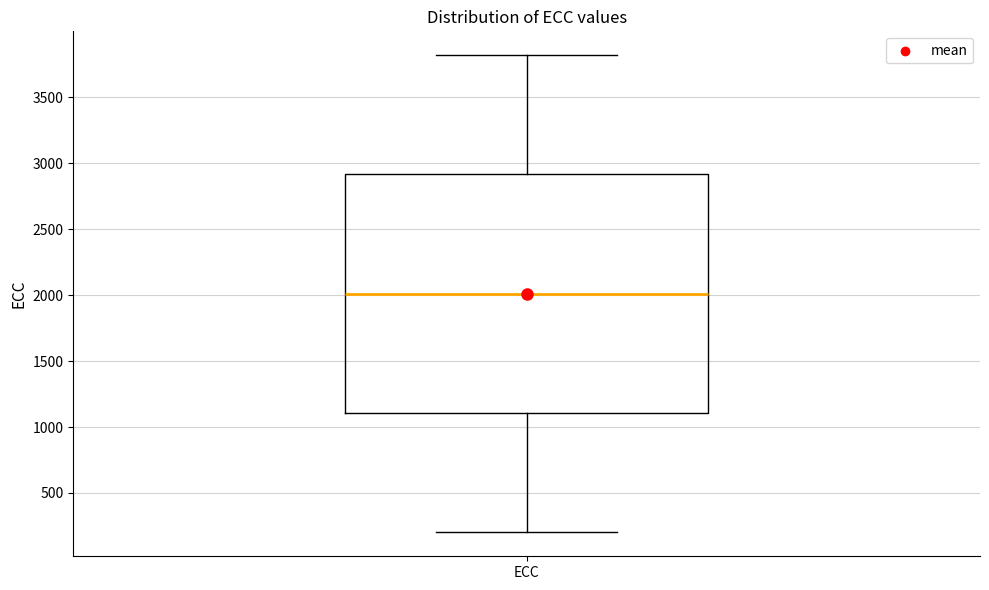

Read this box plot against the y-axis: the position of the median line, the range covered by the box, and the ends of both whiskers. The values are not printed on the chart, so give them approximately, as read against the axis.

median 2000, box 1100 to 2900, whiskers 200 to 3800